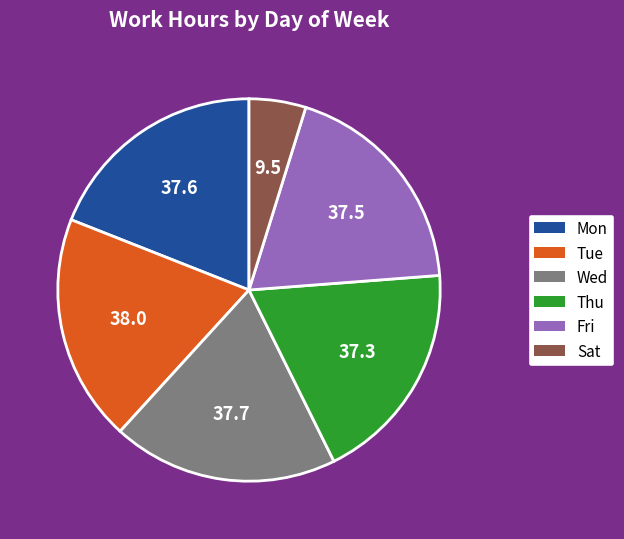

Do Sat and Mon together represent more than half of the pie?

No